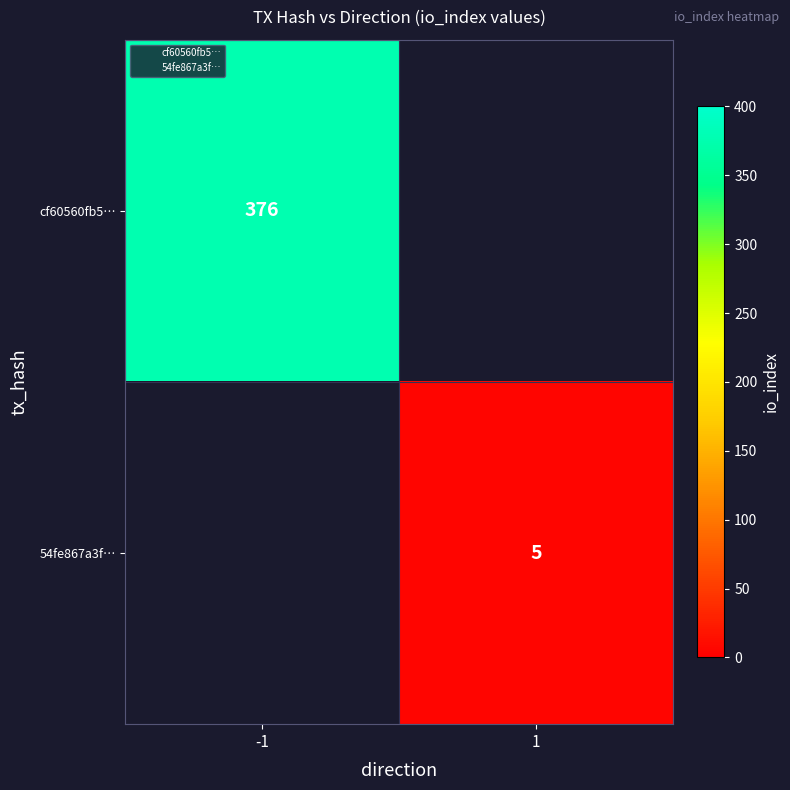

Is it true that 54fe867a3f… equals 1.2 at 1?

False